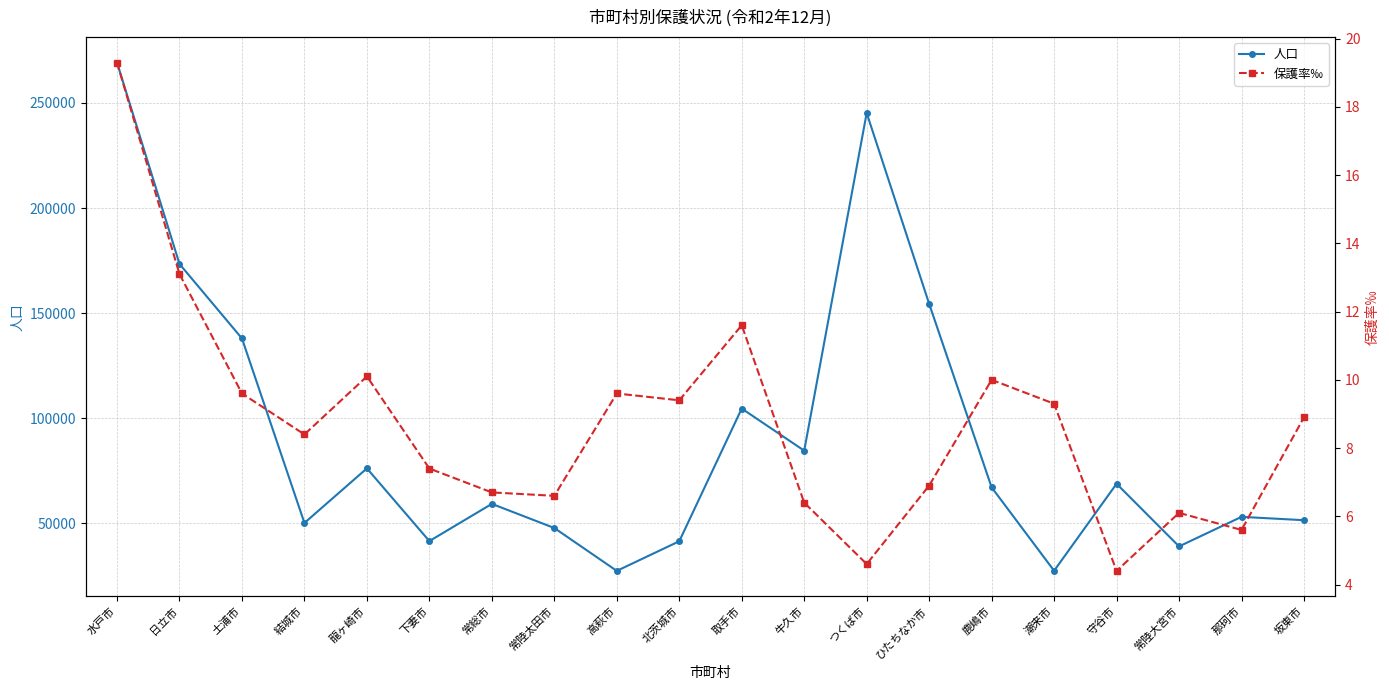

What is the lowest value of the 人口 series?

27396